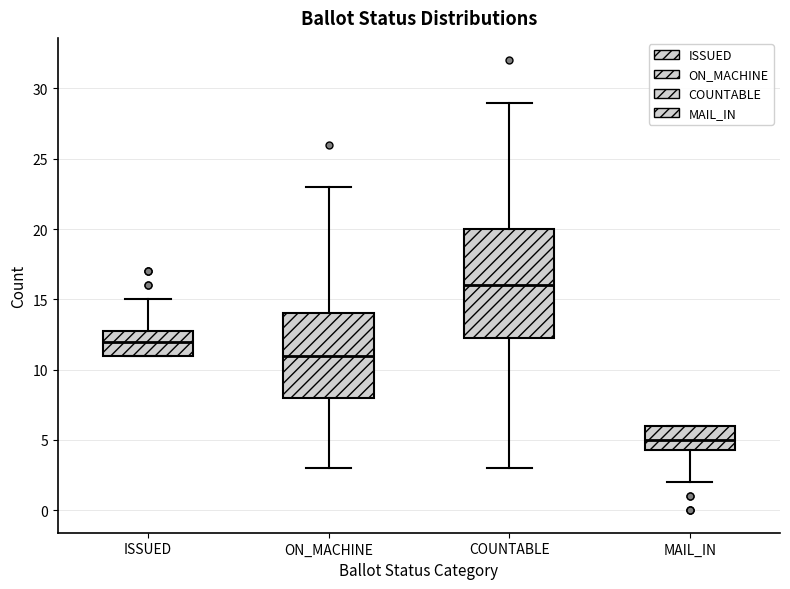

Which box has the highest median line?

COUNTABLE